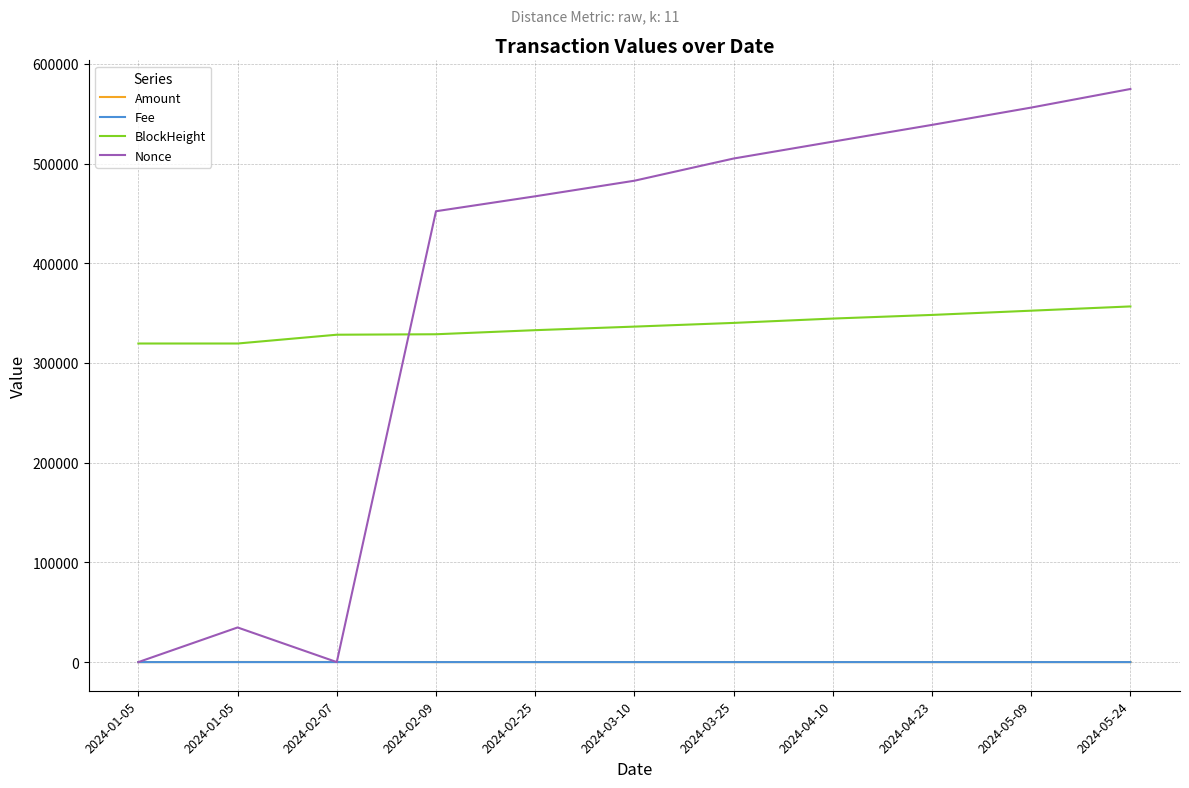

The Nonce series shows 521971.0 at 2024-04-10. True or false?

True